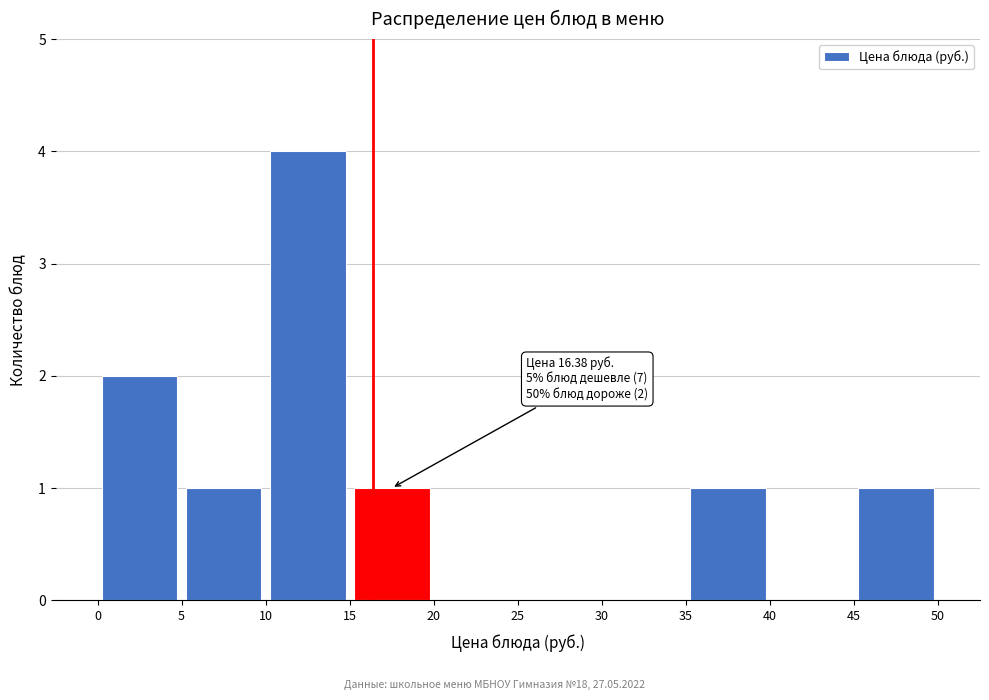

Over which range of the x-axis is the bar tallest?

10 to 15